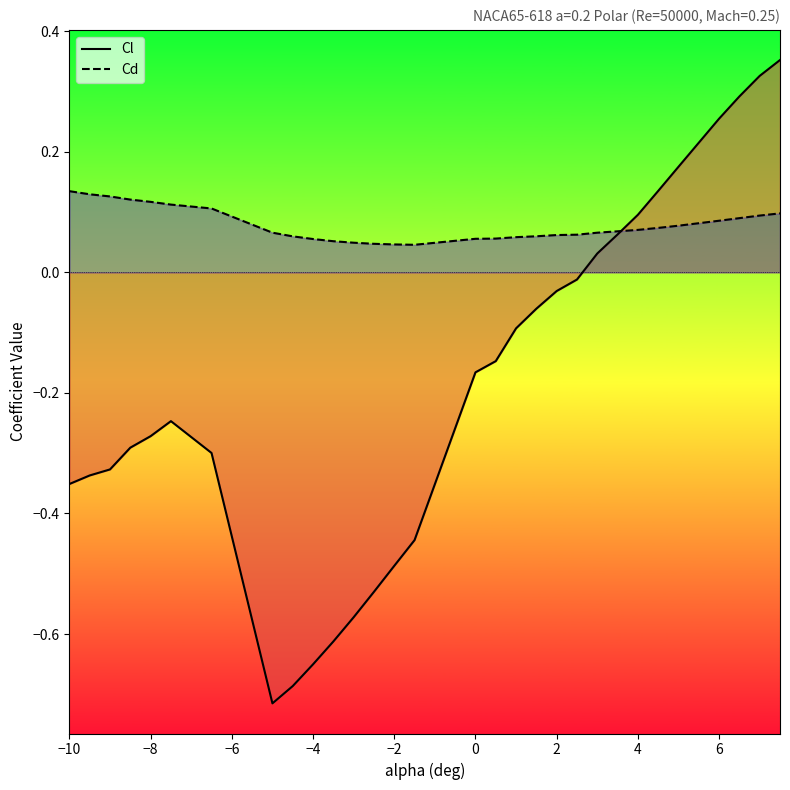

How many values in Cl are above zero?

9